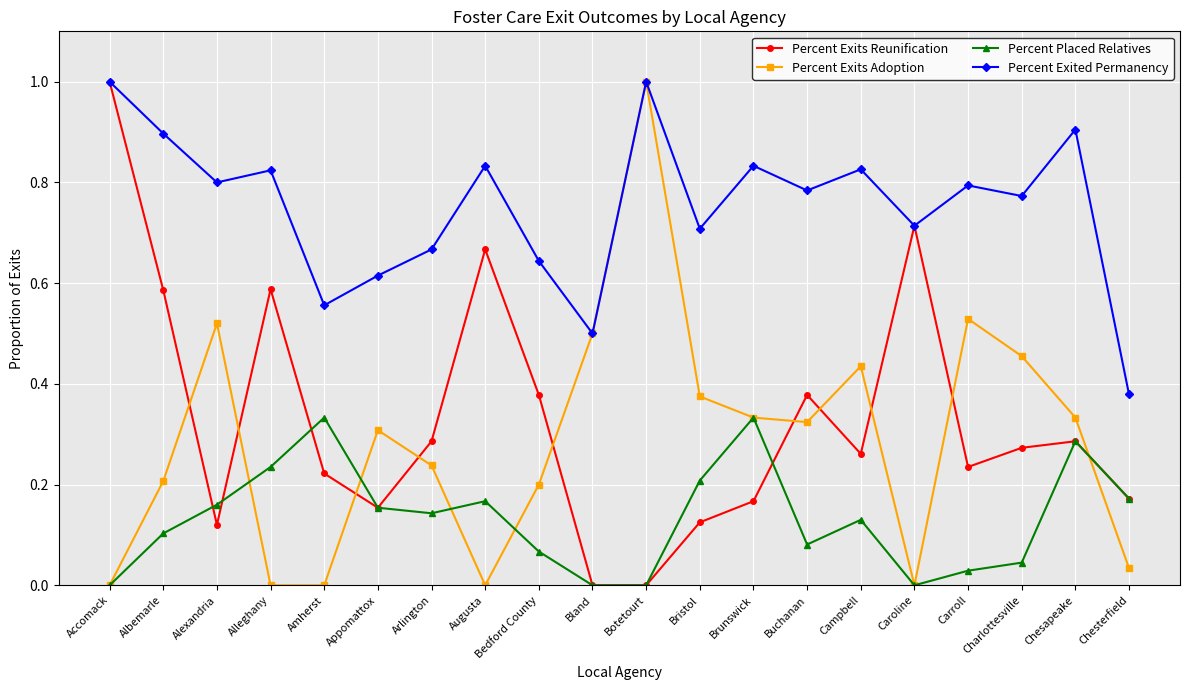

Is the value of Percent Exits Reunification at Buchanan greater than the value of Percent Exits Adoption at Chesterfield?

Yes